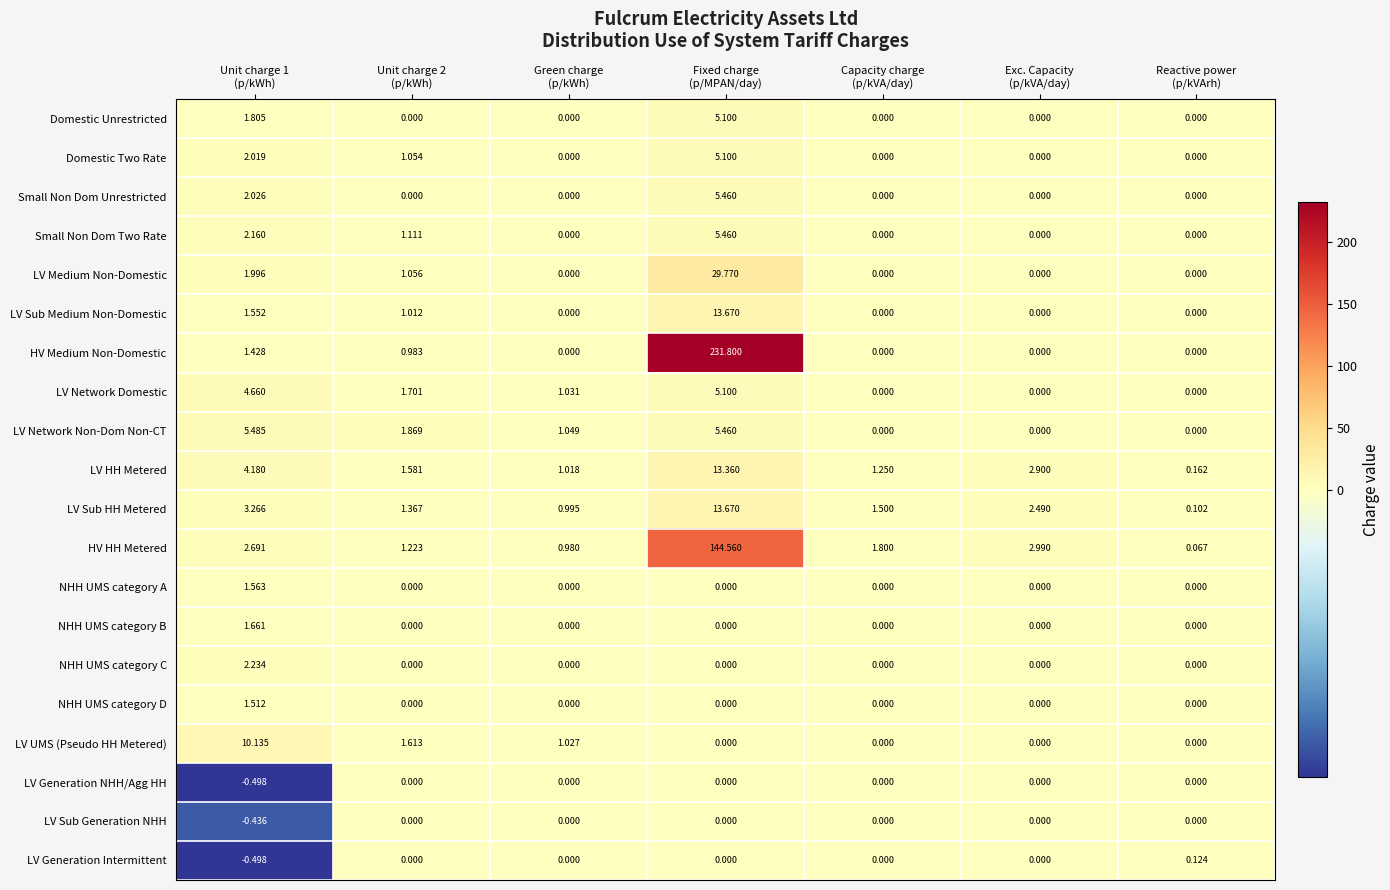

Which series has the largest range (max minus min)?

HV Medium Non-Domestic